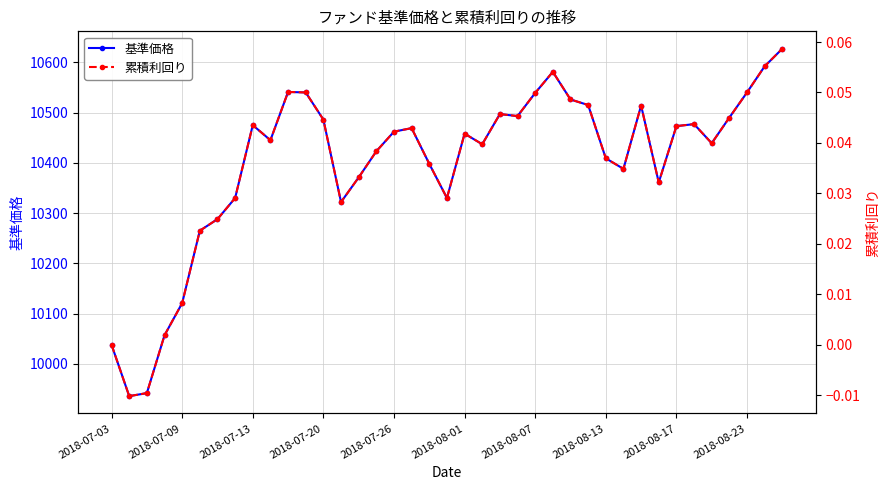

Reading left to right, extract all data points from this chart.

基準価格: 10038.0	9936.0	9942.0	10057.0	10121.0	10265.0	10288.0	10330.0	10475.0	10445.0	10541.0	10540.0	10486.0	10322.0	10371.0	10423.0	10462.0	10469.0	10398.0	10330.0	10458.0	10437.0	10497.0	10493.0	10539.0	10581.0	10526.0	10515.0	10409.0	10388.0	10514.0	10361.0	10473.0	10477.0	10439.0	10490.0	10540.0	10592.0	10627.0
累積利回り: 0.0	-0.0	-0.0	0.0	0.0	0.0	0.0	0.0	0.0	0.0	0.1	0.1	0.0	0.0	0.0	0.0	0.0	0.0	0.0	0.0	0.0	0.0	0.0	0.0	0.0	0.1	0.0	0.0	0.0	0.0	0.0	0.0	0.0	0.0	0.0	0.0	0.1	0.1	0.1